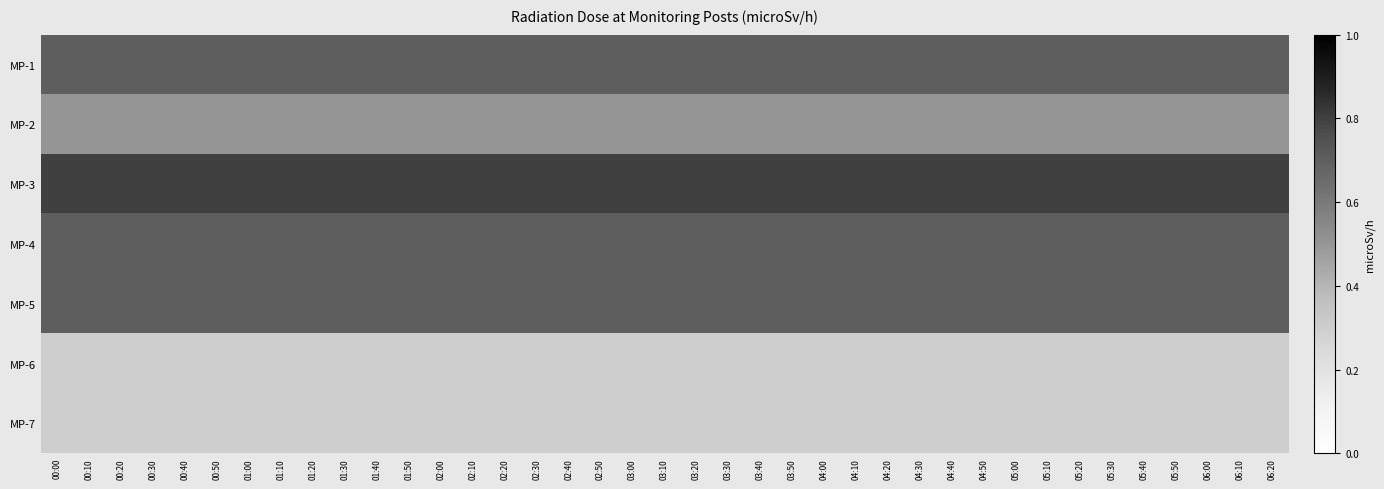

Rank the series by their maximum value, from lowest to highest.

MP-6, MP-7, MP-2, MP-1, MP-4, MP-5, MP-3